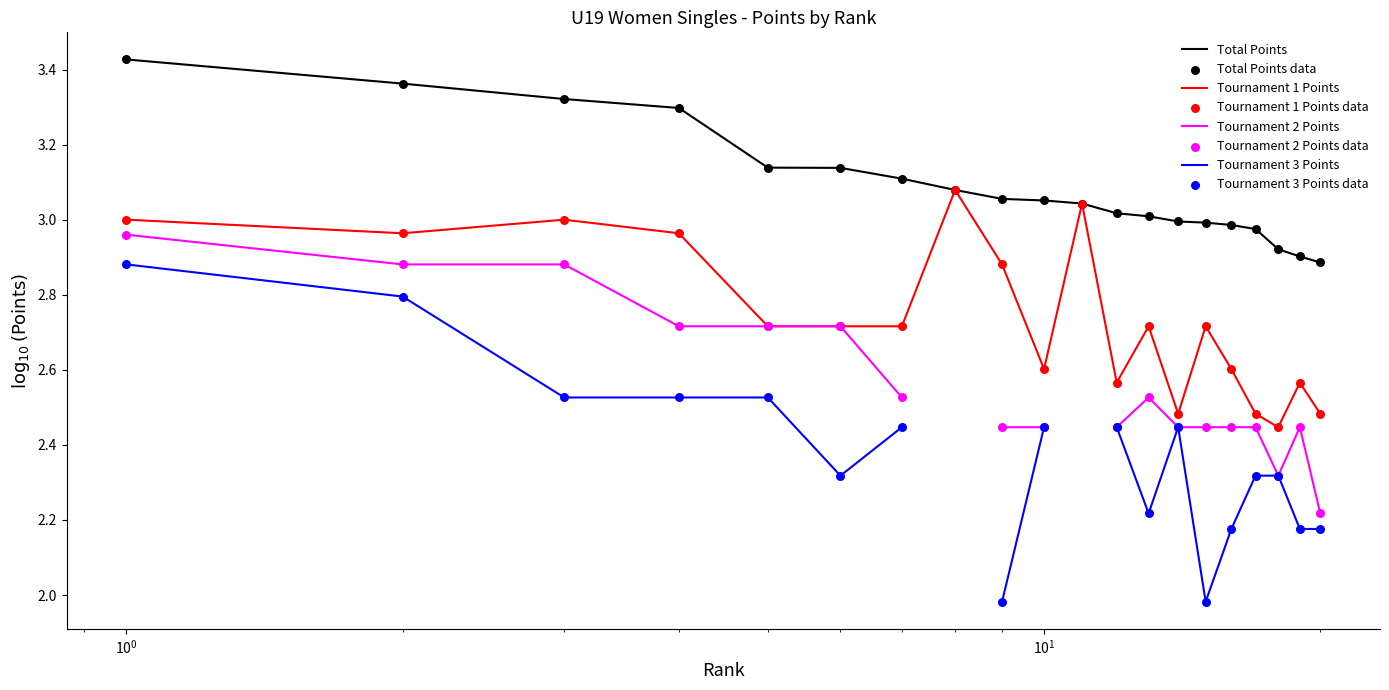

At how many categories does at least one series exceed 2?

20